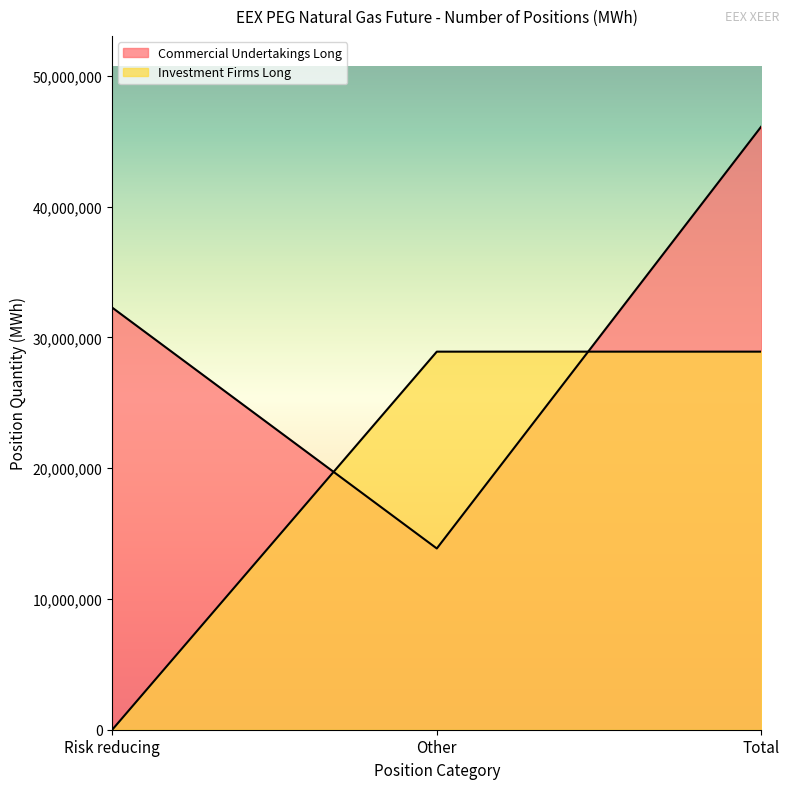

Reading right to left, list all the values displayed in this chart.

Commercial Undertakings Long: 46130604	13858412	32272192
Investment Firms Long: 28907231	28907231	0